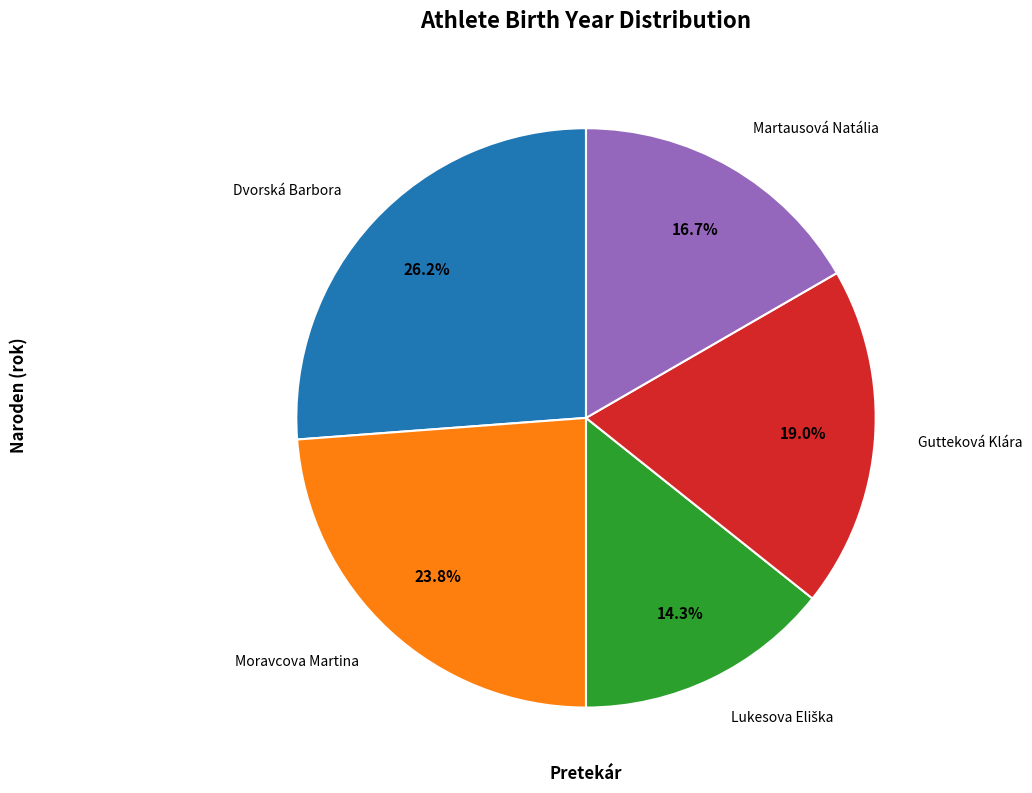

How many segments does this pie chart have?

5